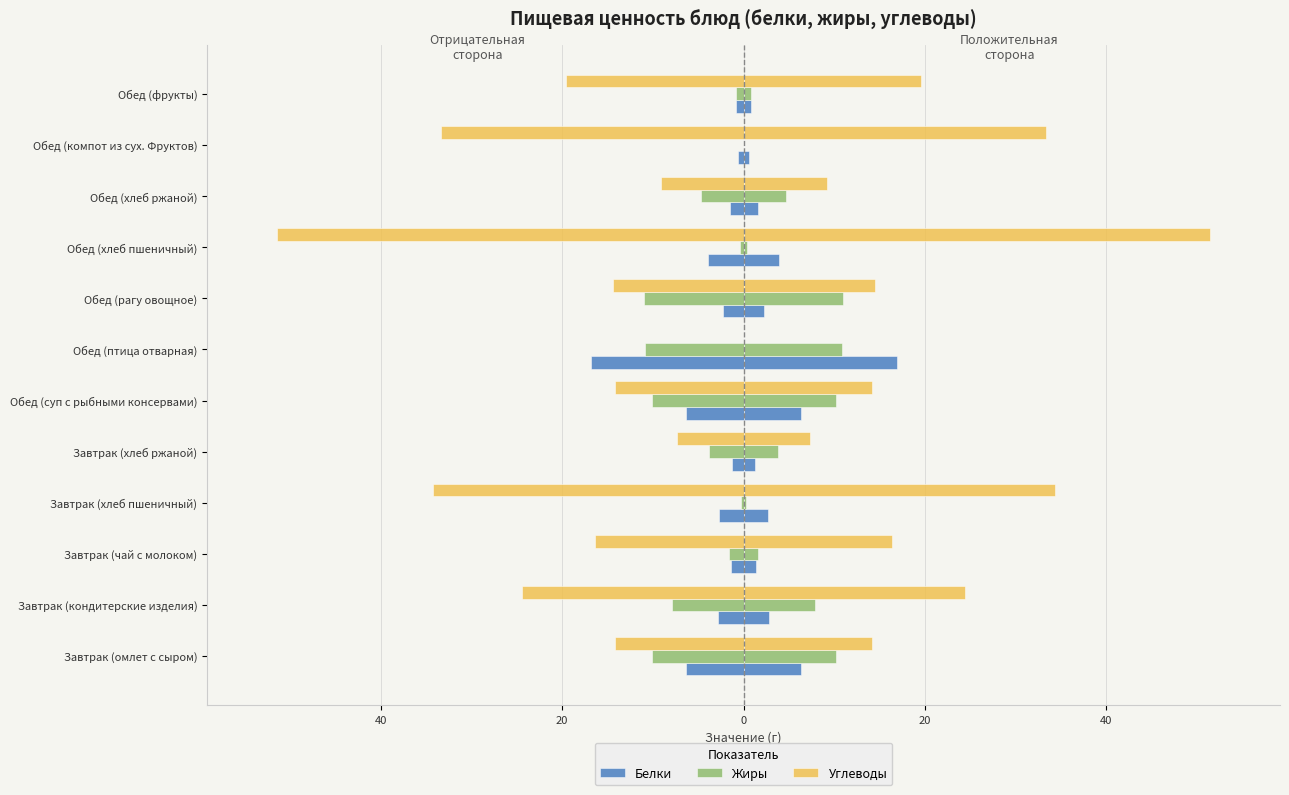

What are all the series names shown in the legend?

Белки, Жиры, Углеводы